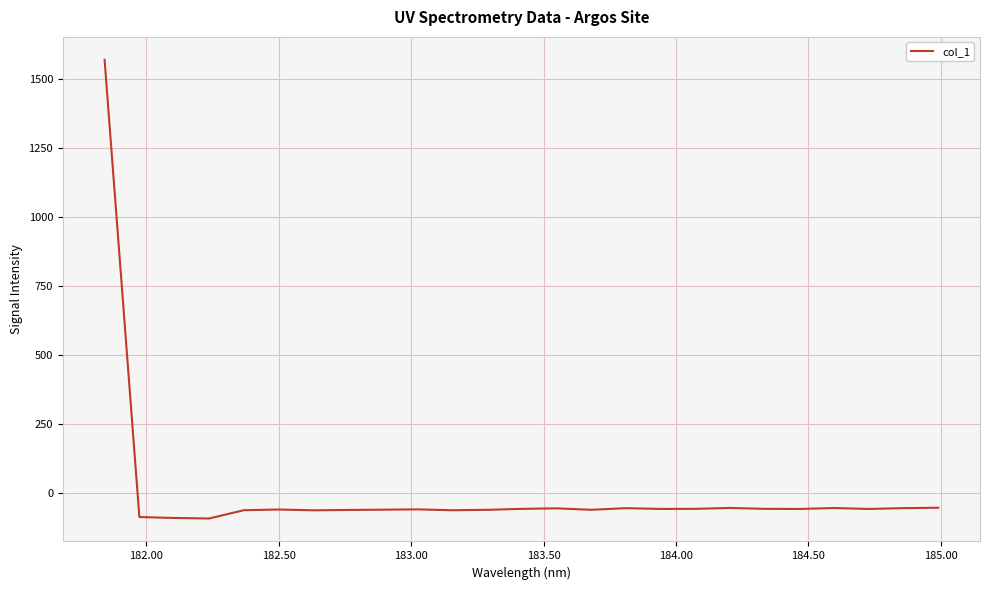

What is the difference between the second highest and minimum values?

39.1